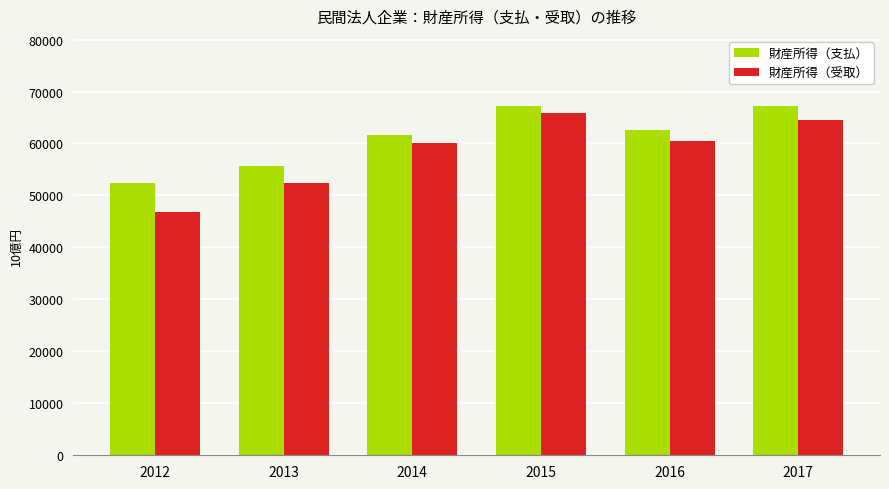

What are all the series names shown in the legend?

財産所得（支払）, 財産所得（受取）